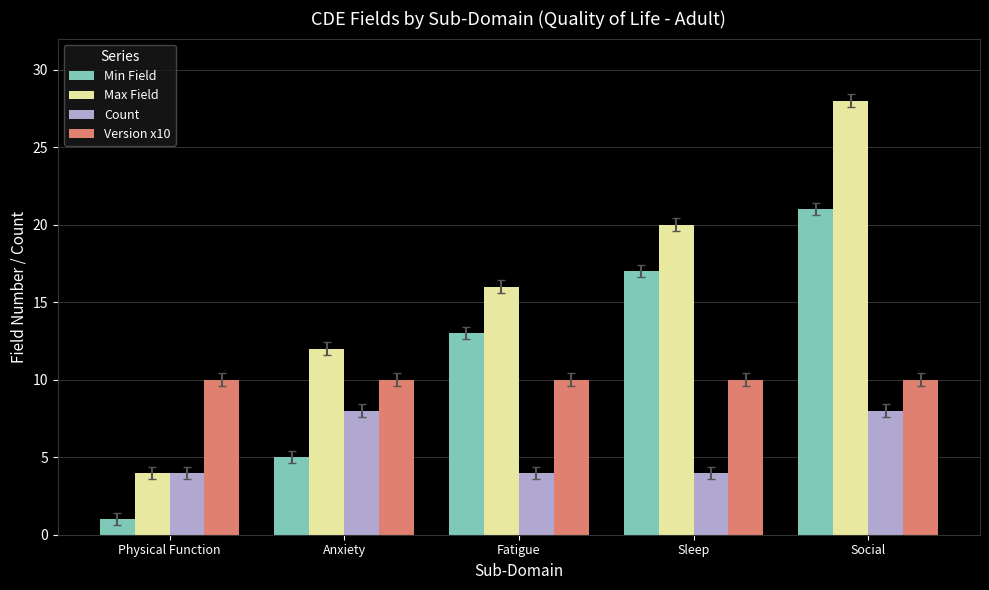

List the labels in order of Min Field value, largest first.

Social, Sleep, Fatigue, Anxiety, Physical Function